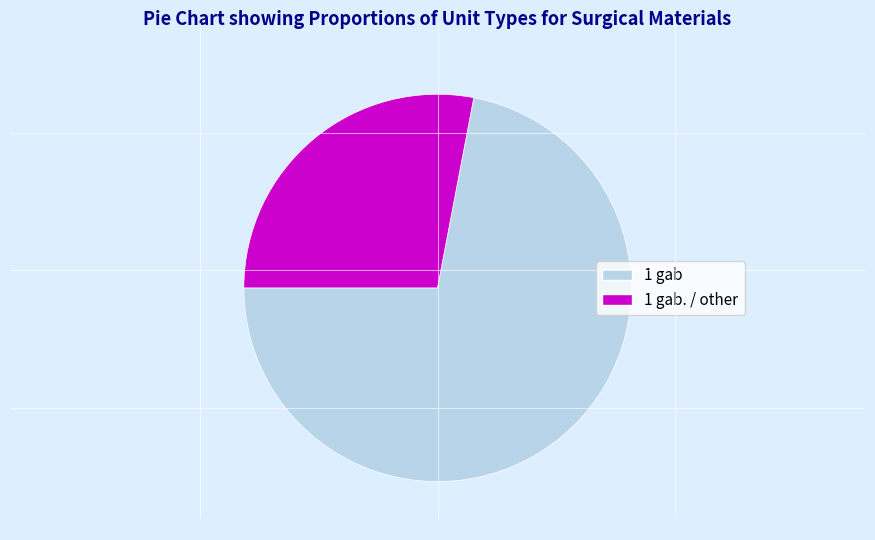

Is it true that 1 gab is 72% of the pie?

True